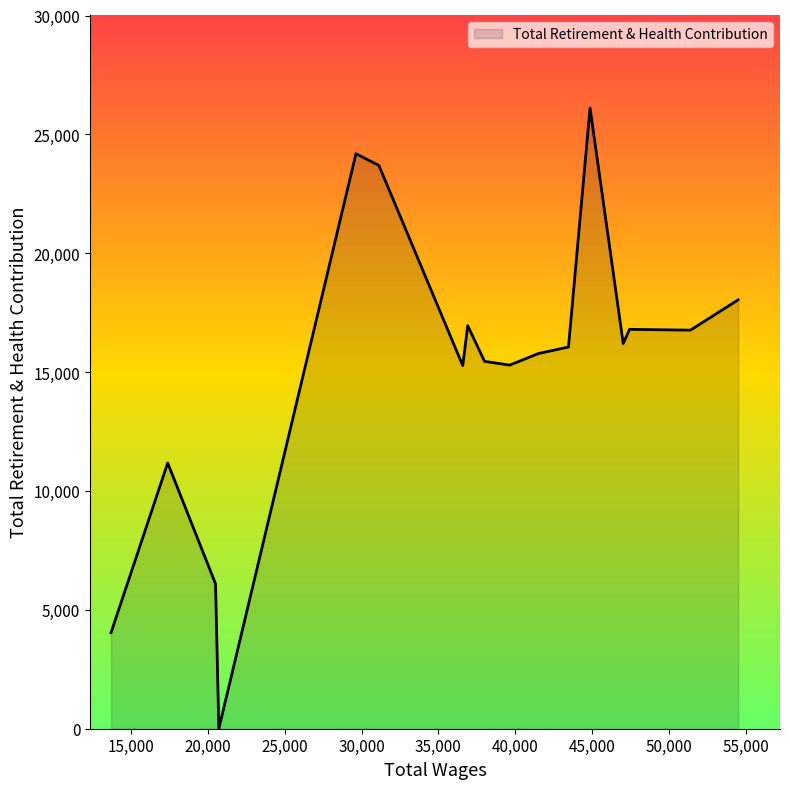

What is the label of the 9th point from the right?

38005.0